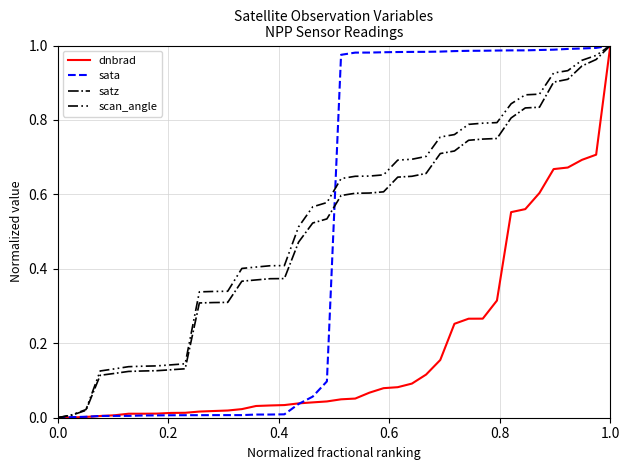

What are all the series names shown in the legend?

dnbrad, sata, satz, scan_angle